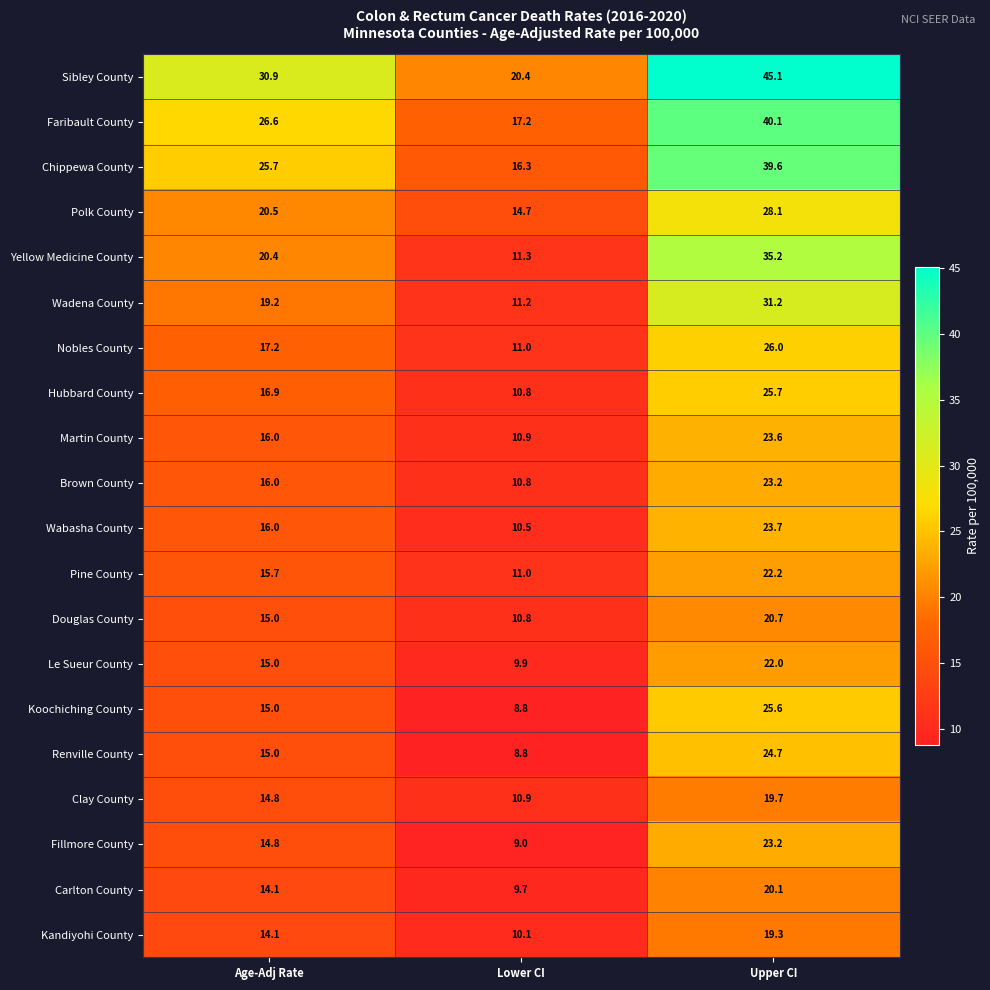

How many data points does each series have?

3